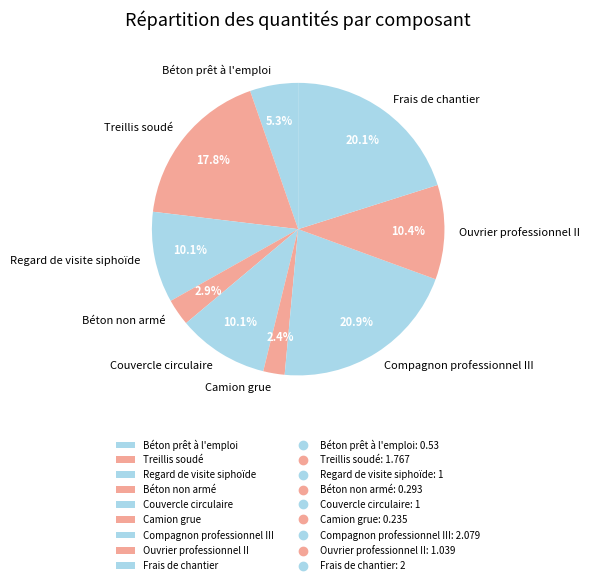

Which slice is the largest?

Compagnon professionnel III